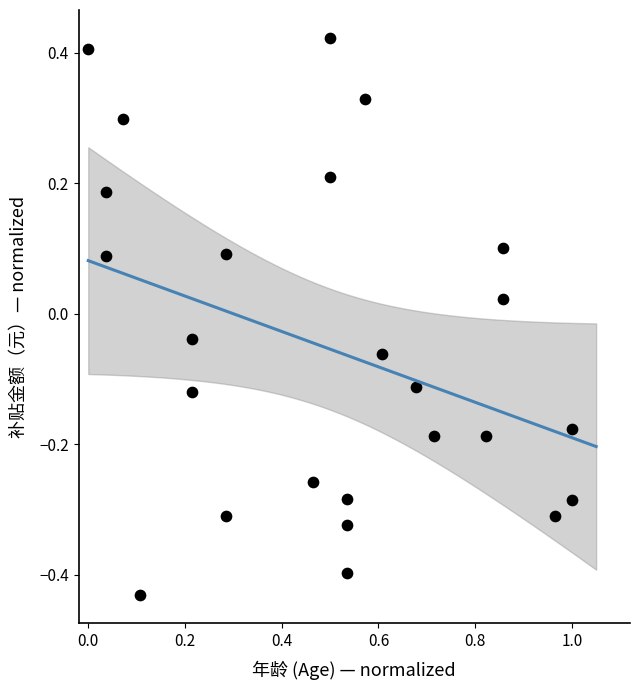

What is the range of Y values (max minus min)?

0.9